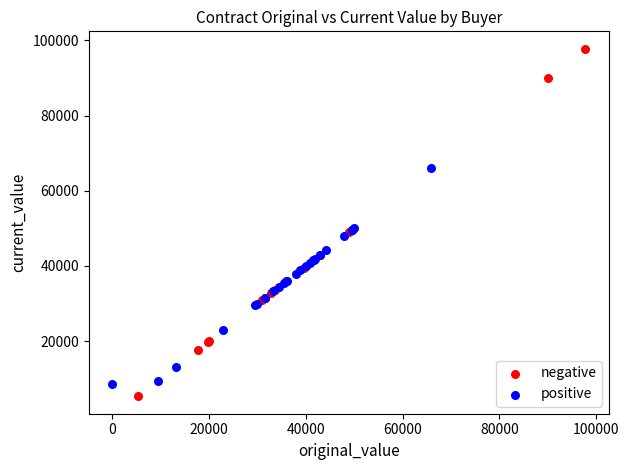

Which series has the largest Y range (max minus min)?

negative